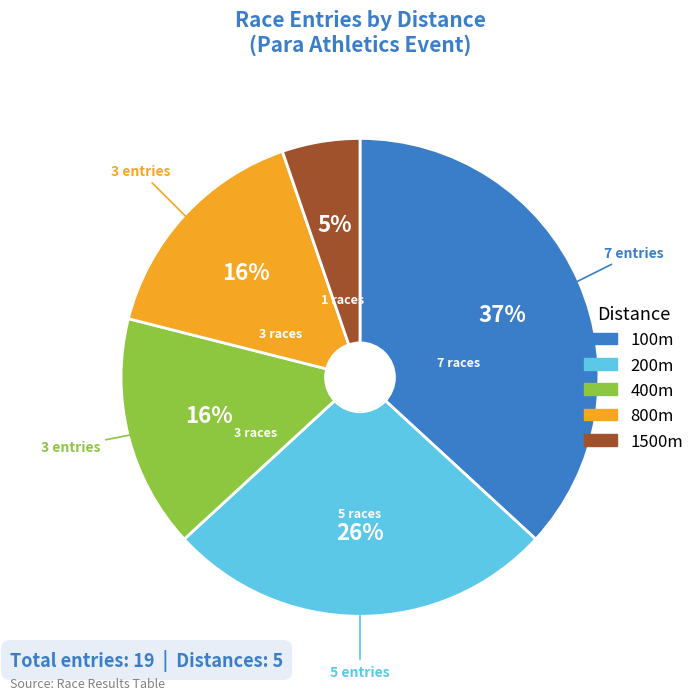

To the nearest percent, what portion does 1500m represent?

5%